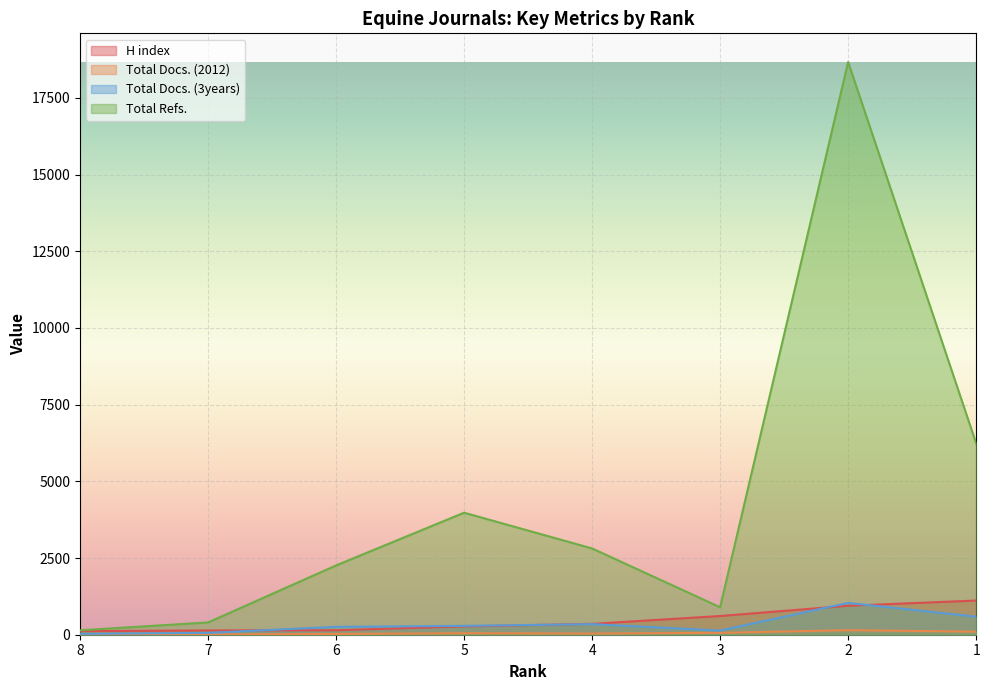

At how many categories does at least one series exceed 14512?

1